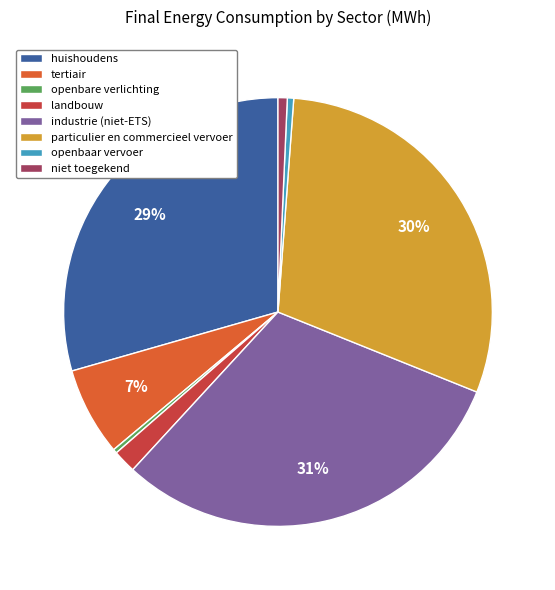

True or false: particulier en commercieel vervoer accounts for 36% of the total.

False